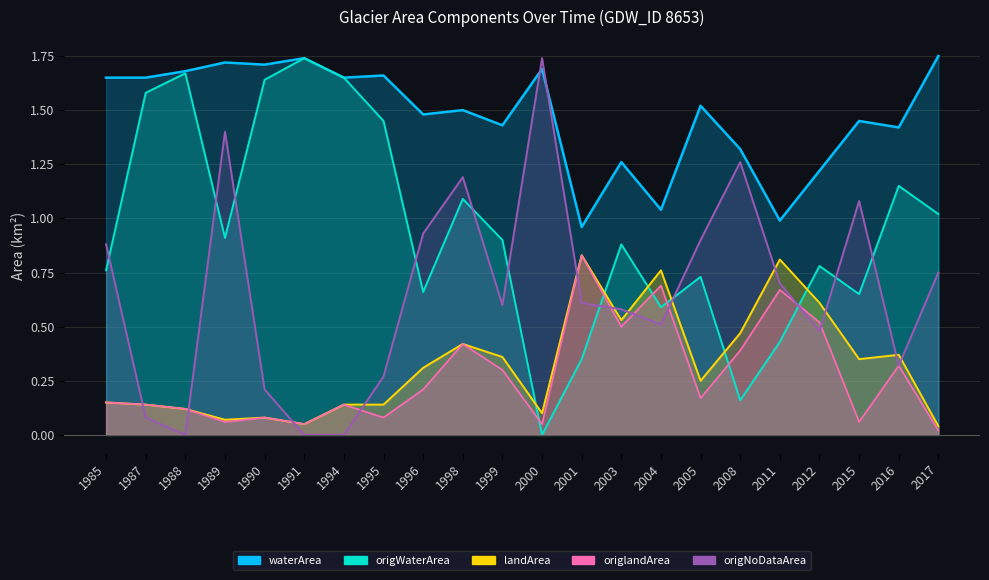

Is it true that waterArea equals 1.4 at 1999?

True